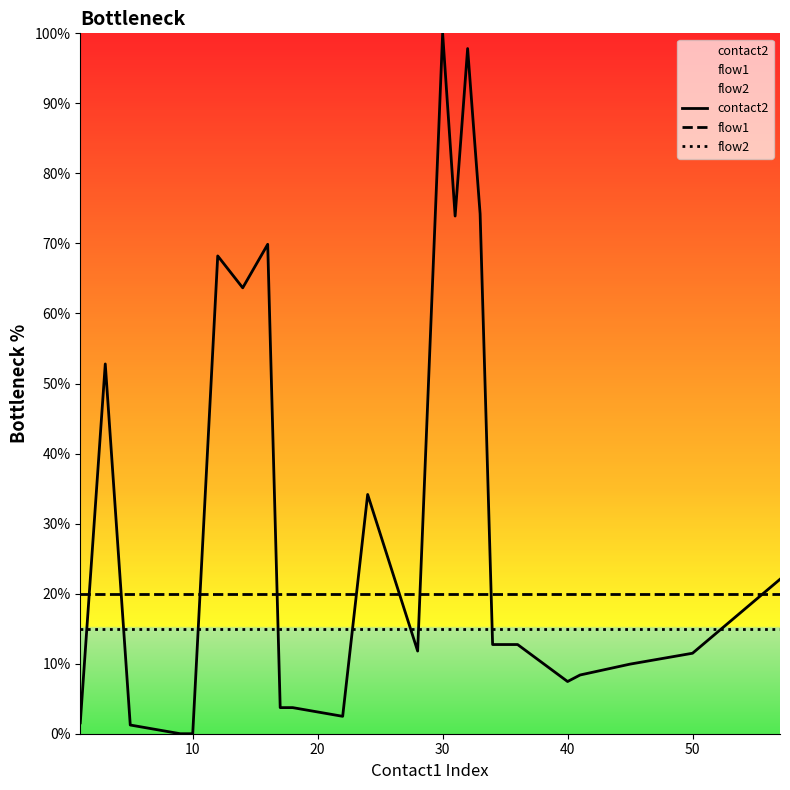

What is the maximum value for flow1?

20.0